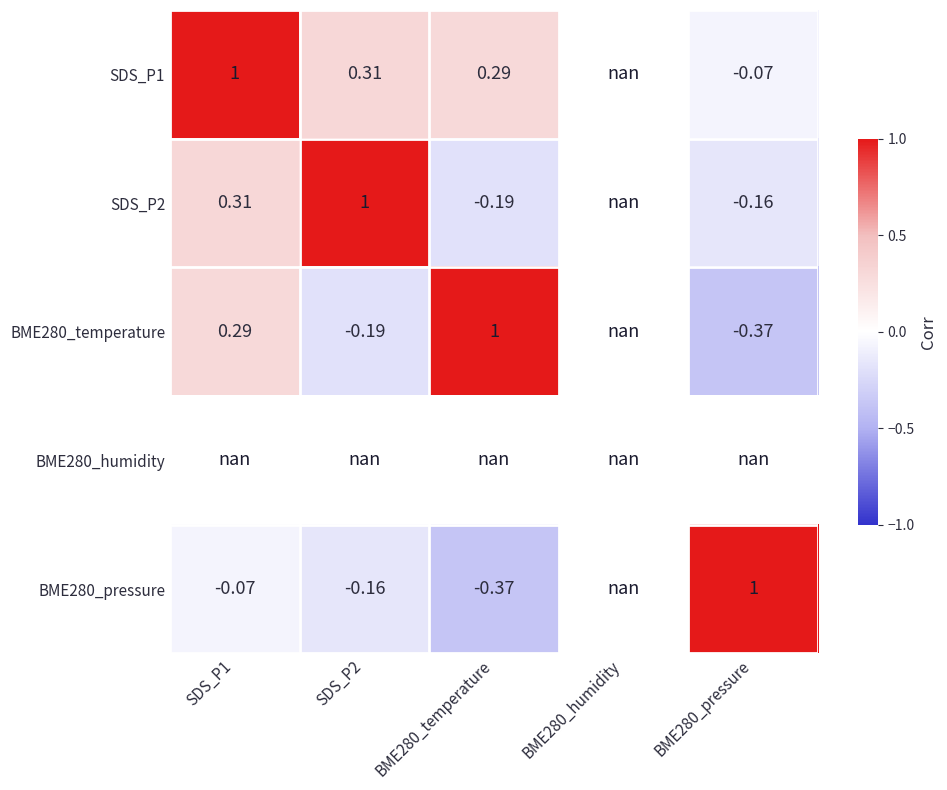

What is the sum of the SDS_P2 values at BME280_temperature and SDS_P2?

0.8